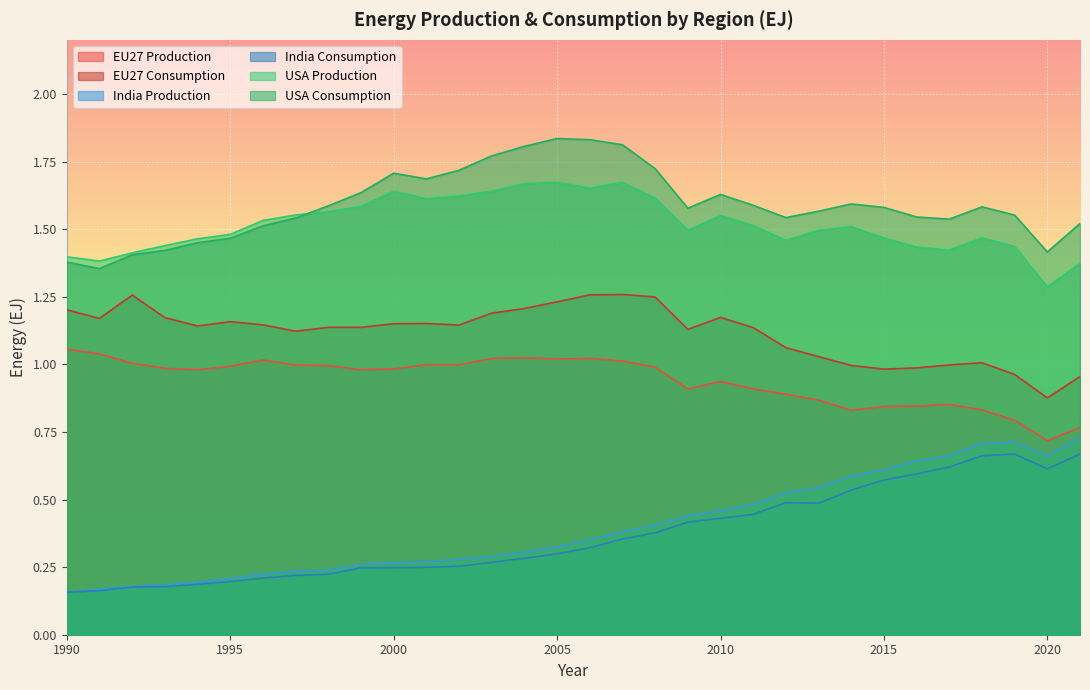

Which series has the largest total across all categories?

USA Consumption